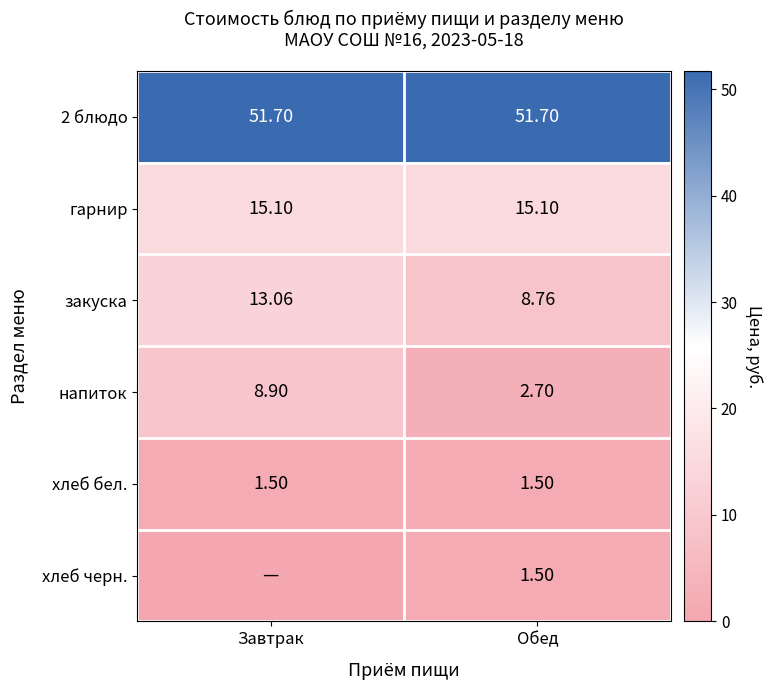

Where is гарнир nearest to the value 15?

Завтрак